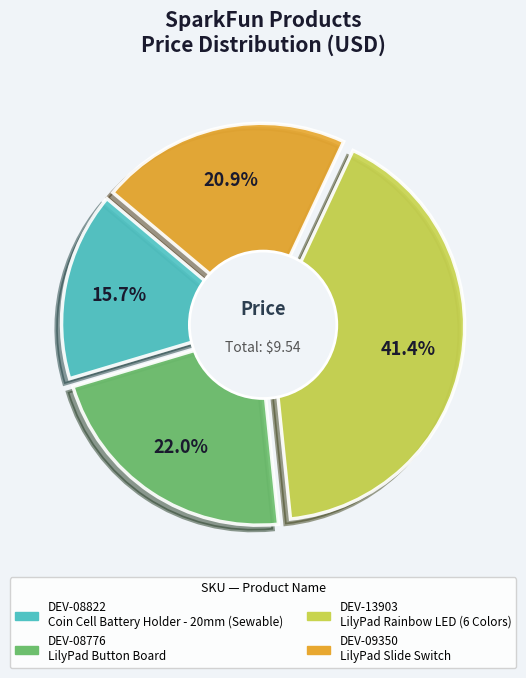

Which slice is the smallest?

DEV-08822